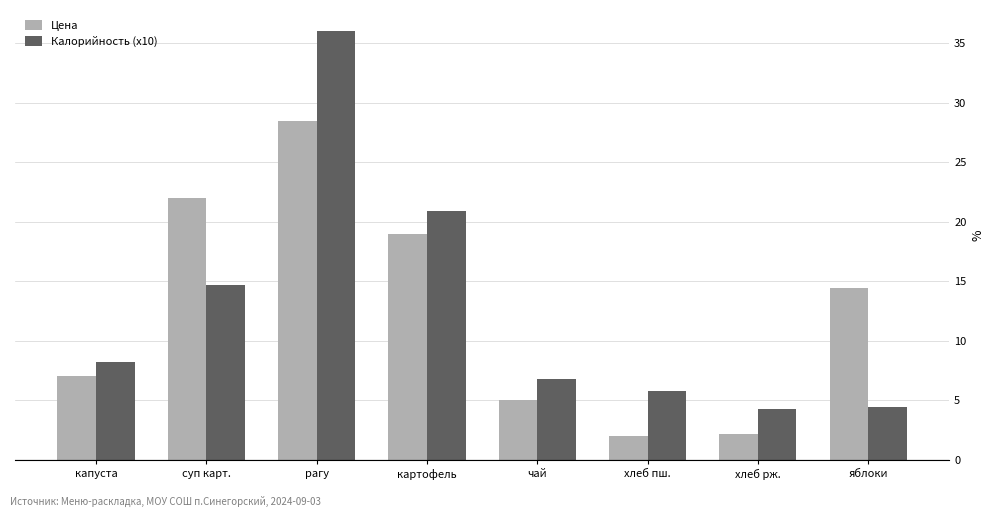

Between рагу and хлеб рж., which series saw the biggest shift?

Калорийность (x10)